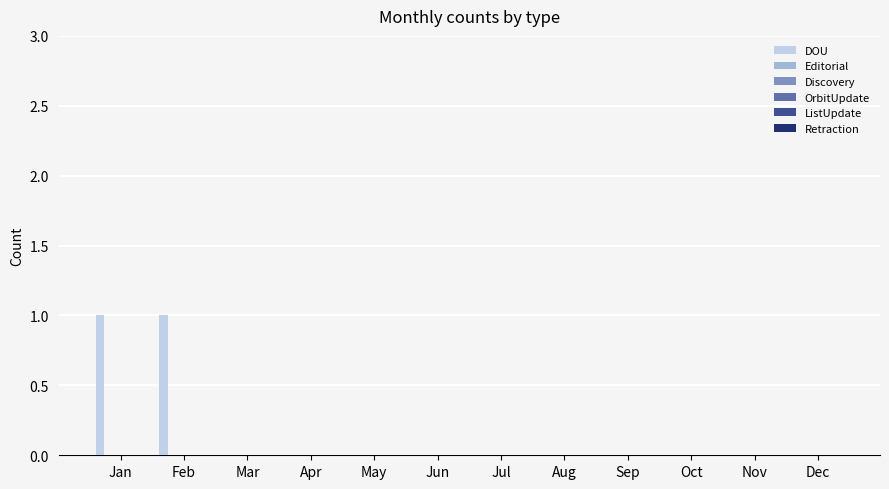

How many series are shown in this chart?

1